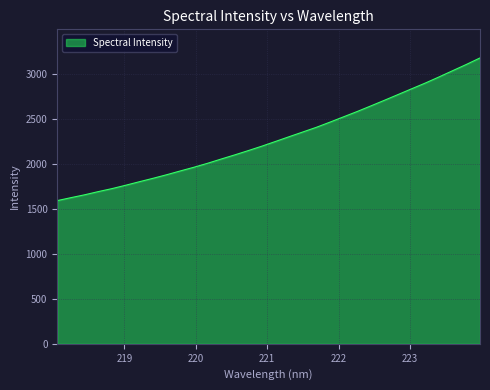

True or false: the data has more than 1 interior local peaks.

False